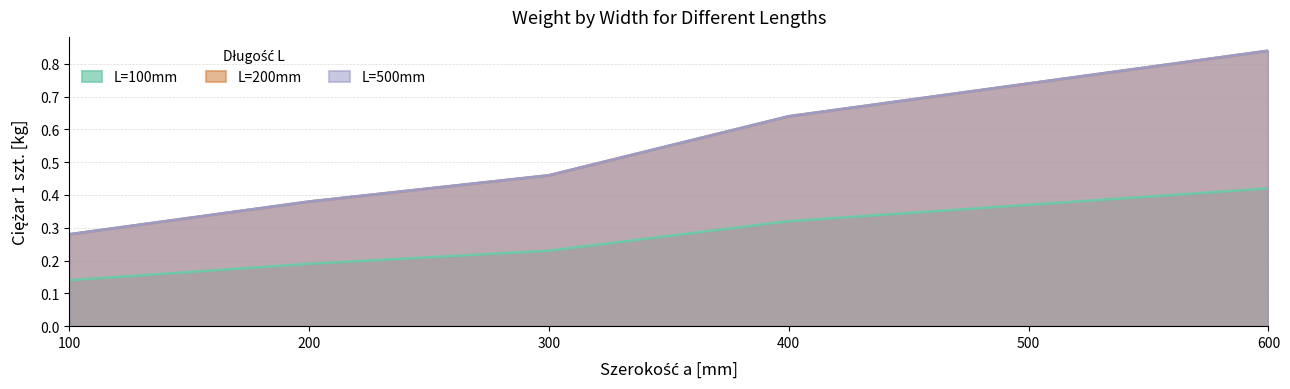

What is the total value across all series at 200?

0.9